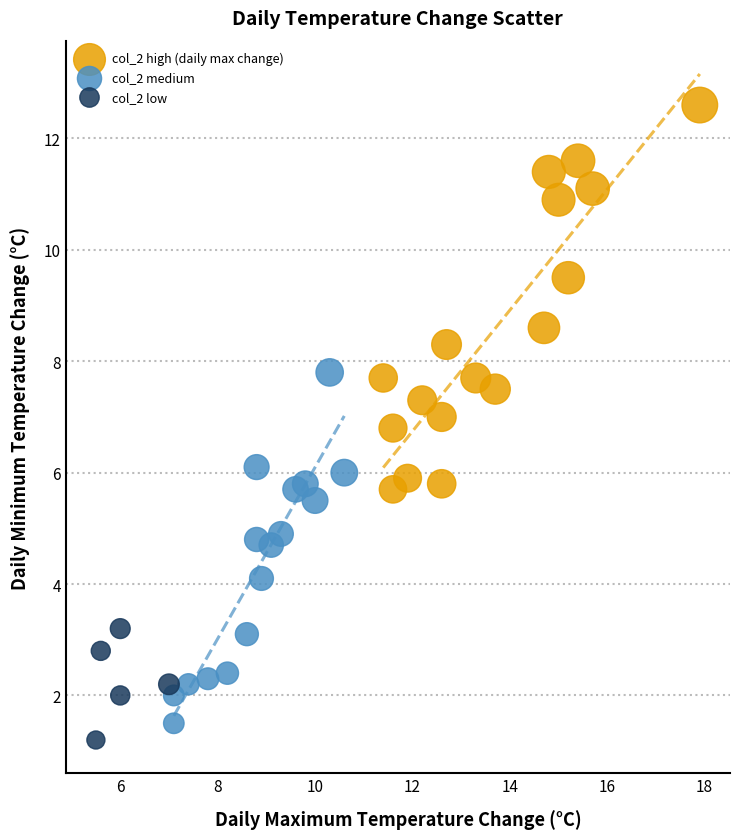

Which series contains the highest Y value?

col_2 high (daily max change)